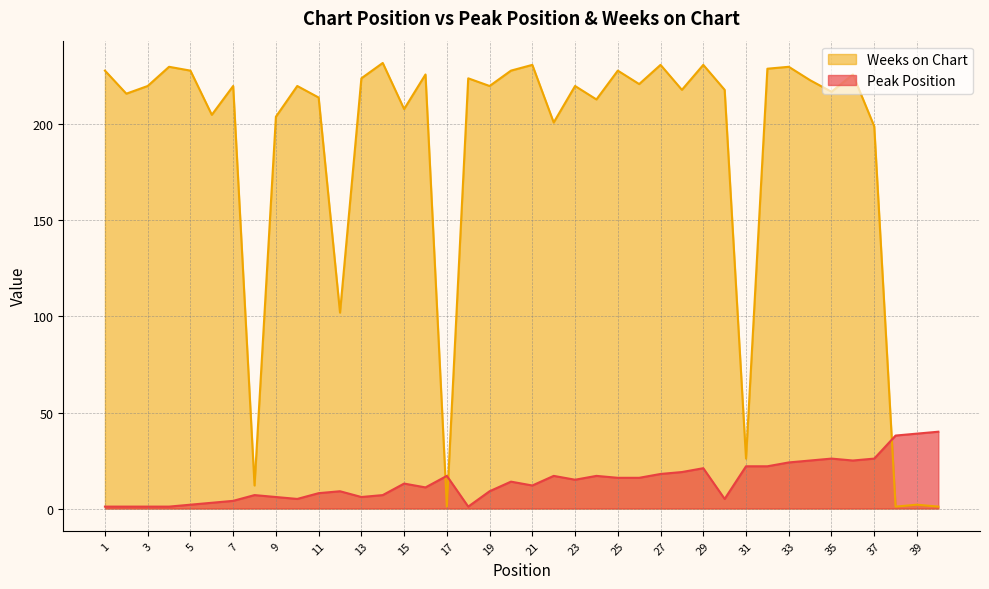

What is the value of the Weeks on Chart point at the 2nd from the left?

216